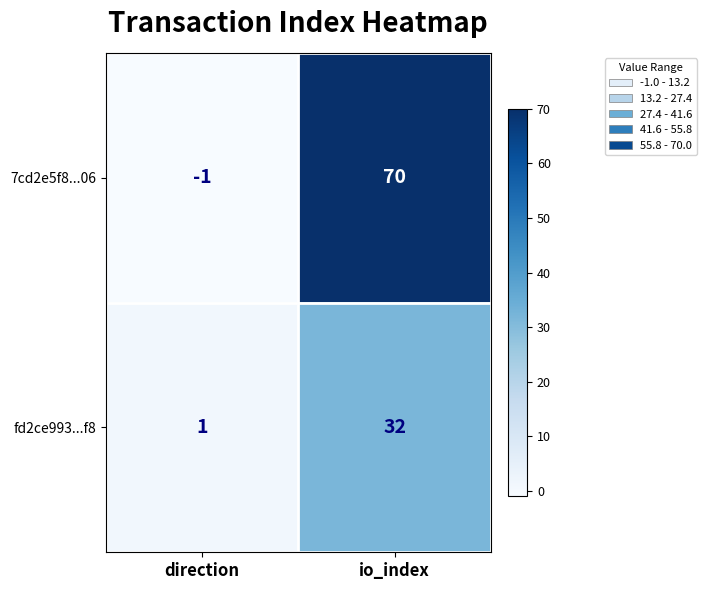

At direction, list the series in order from smallest to largest.

7cd2e5f8...06, fd2ce993...f8